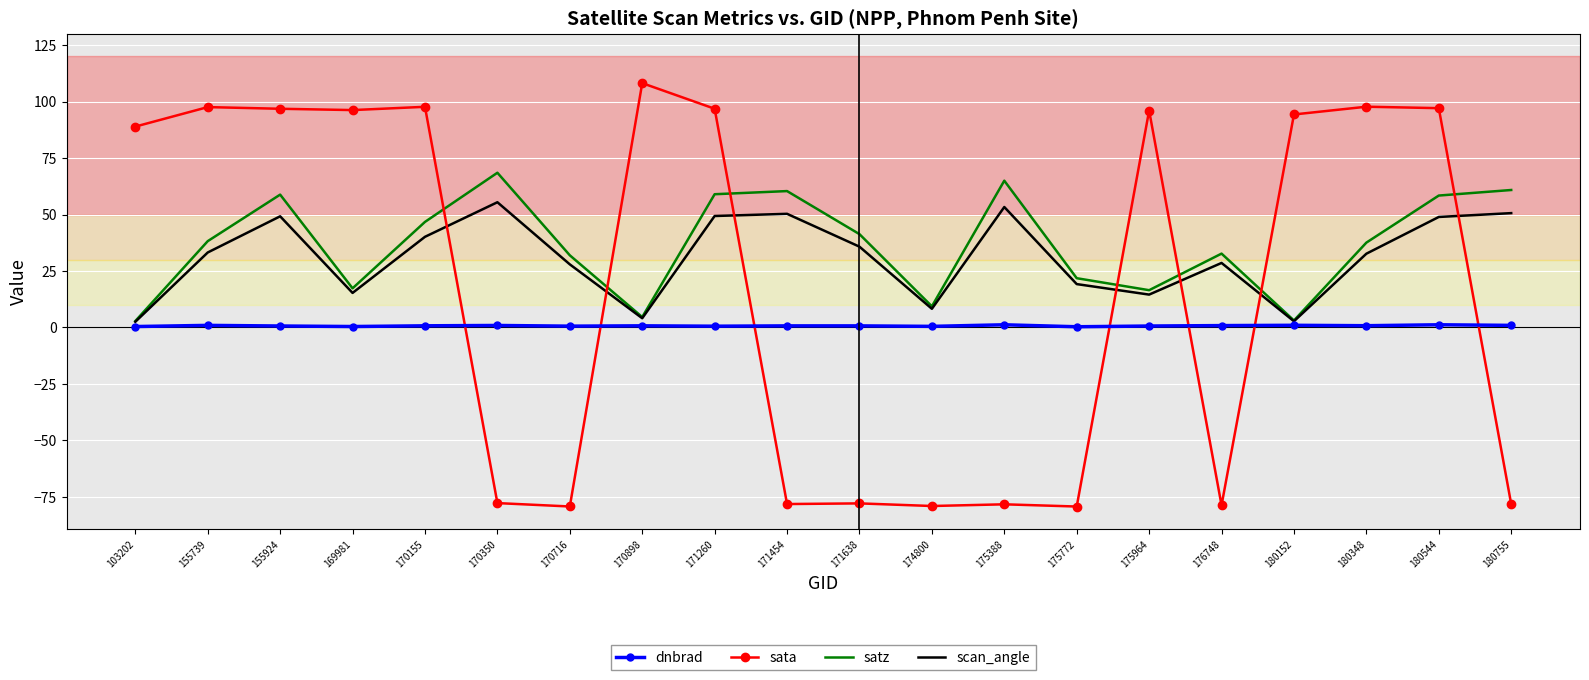

Is the value of sata at 103202 greater than the value of scan_angle at 174800?

Yes